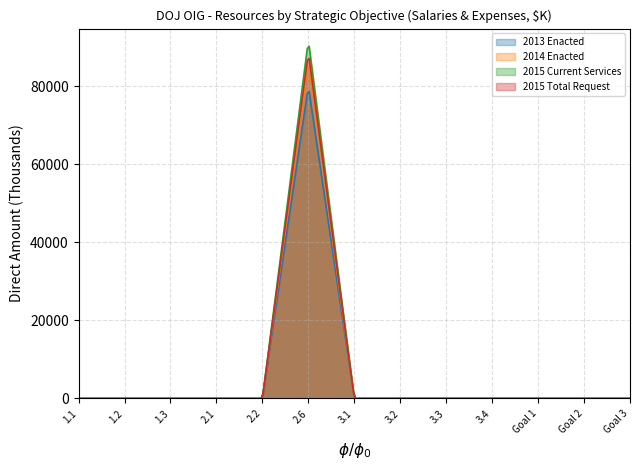

The value of 2013 Enacted at 3.1 is 0. True or false?

True